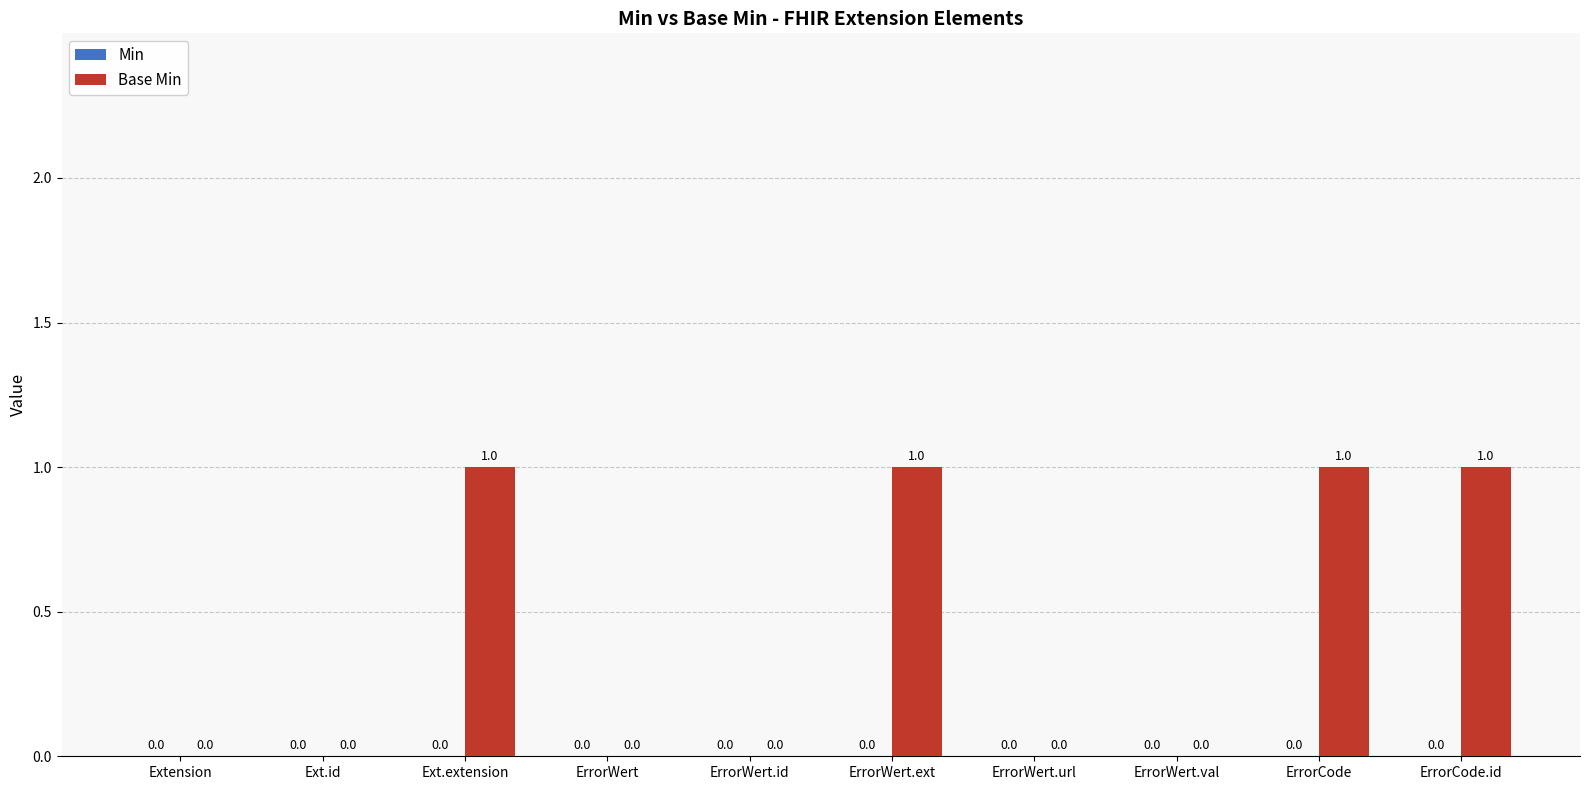

What is the change in value from ErrorWert.id to ErrorWert.ext?

+1